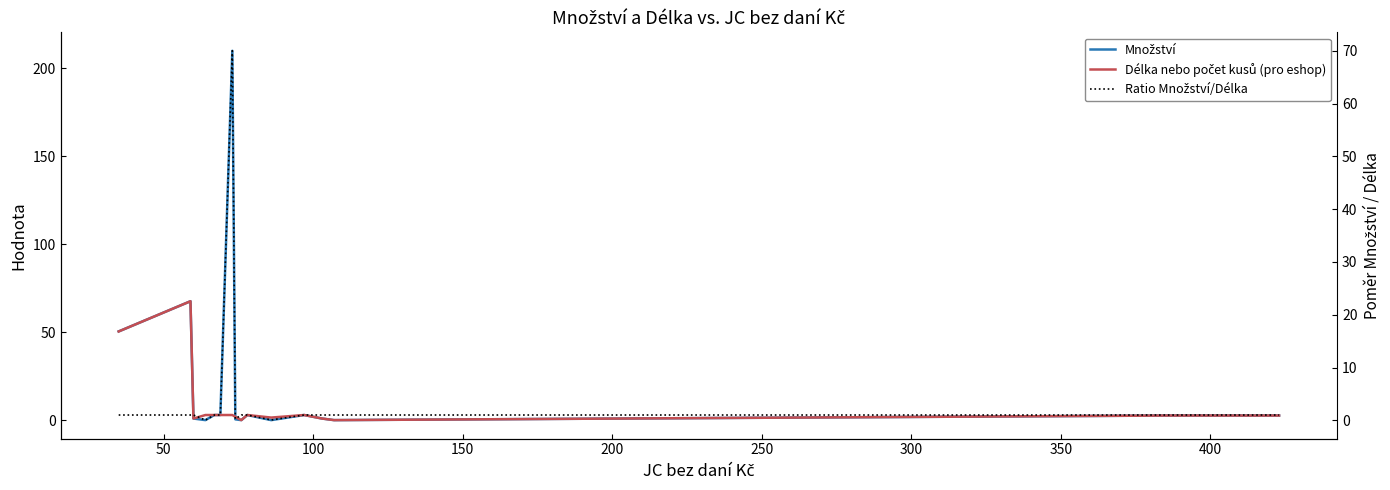

Which series changed the most between 300 and 350?

Množství